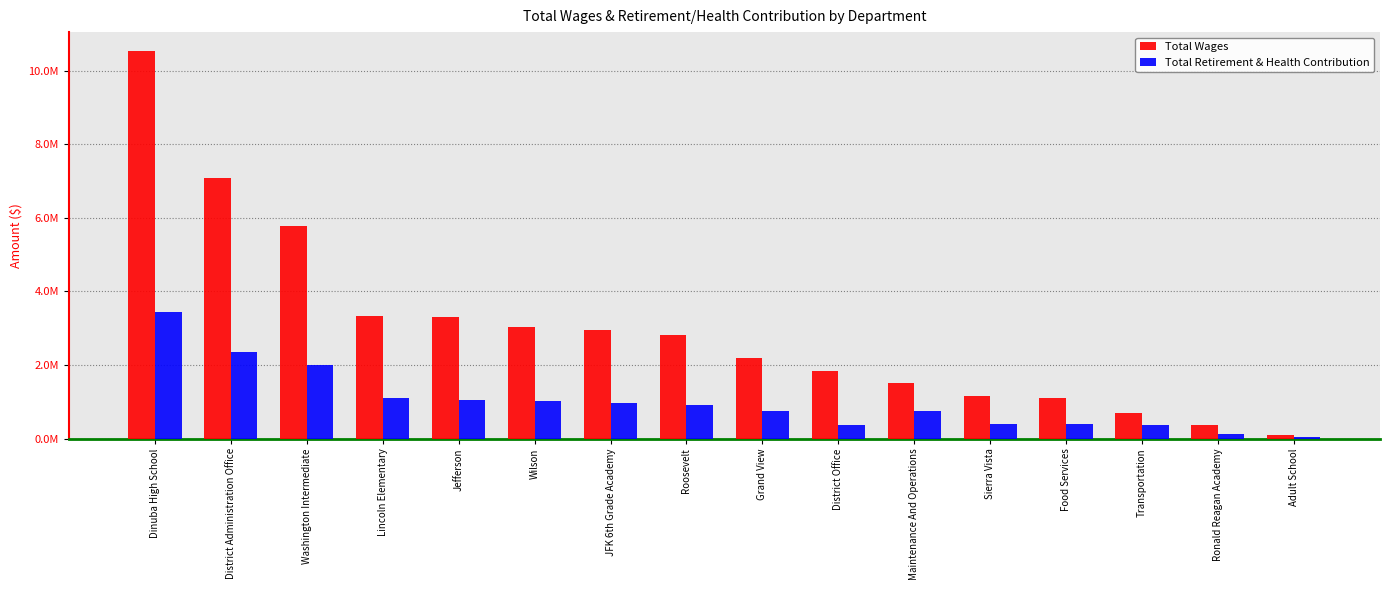

What is the maximum value for Total Retirement & Health Contribution?

3436204